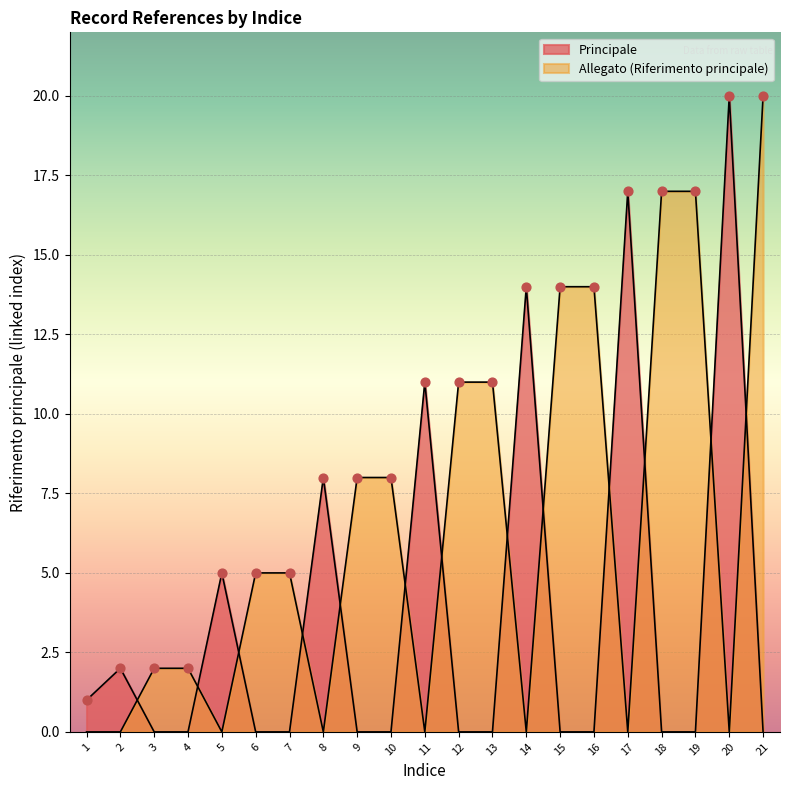

At which category is the sum across all series the highest?

20